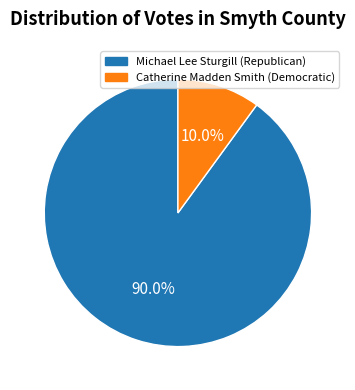

Is there a majority slice in this chart?

Yes